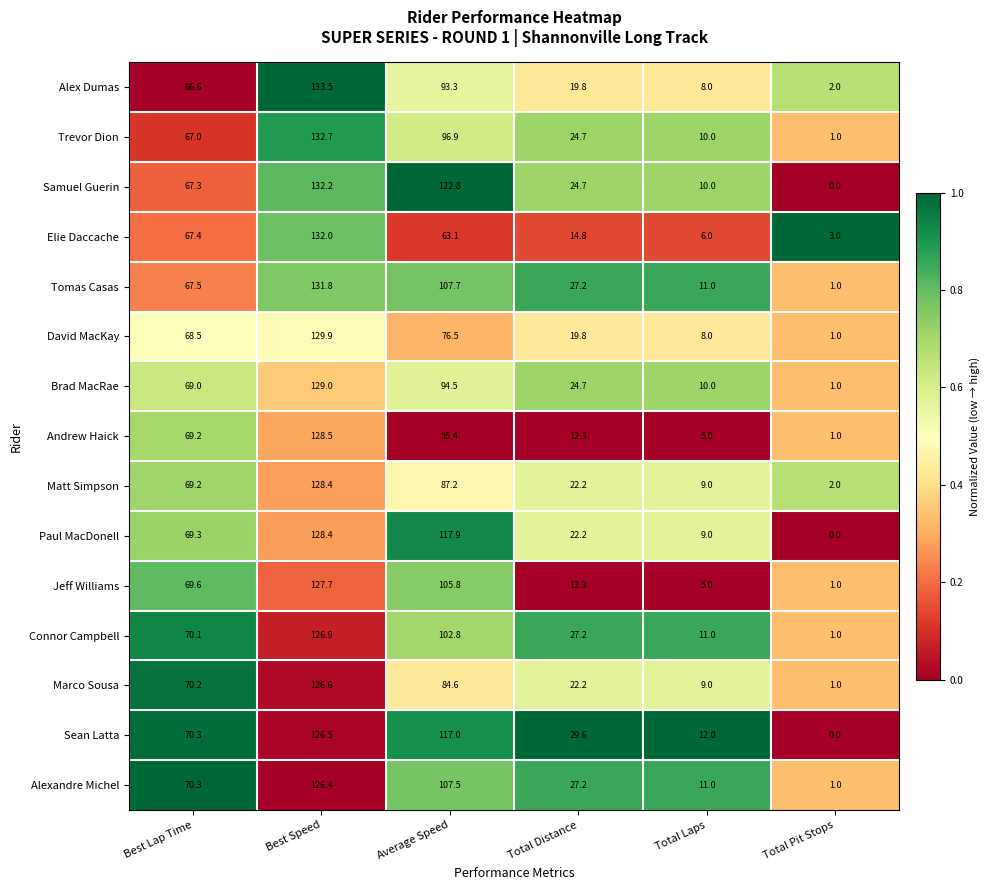

What is the difference between the highest and lowest values at Best Speed?

7.1